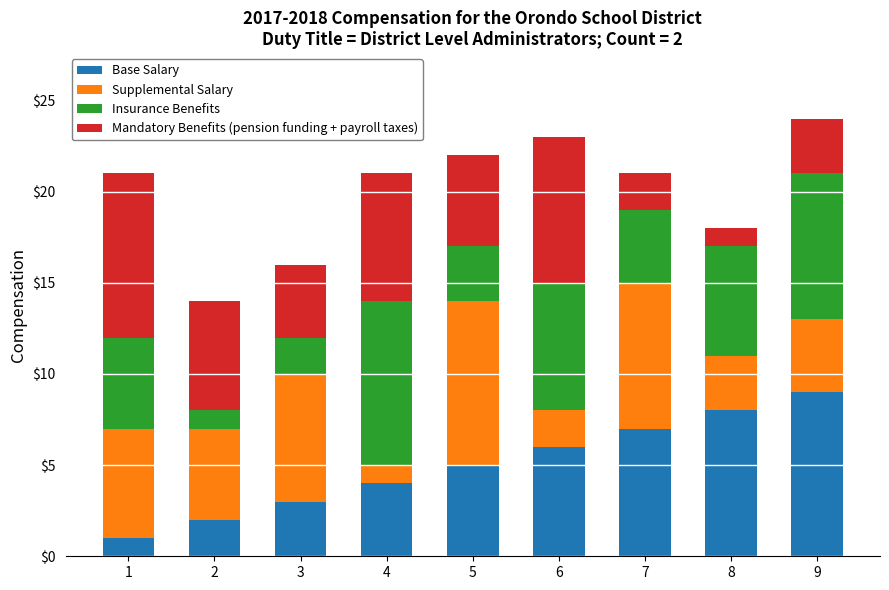

What is the sum of all Base Salary values?

45